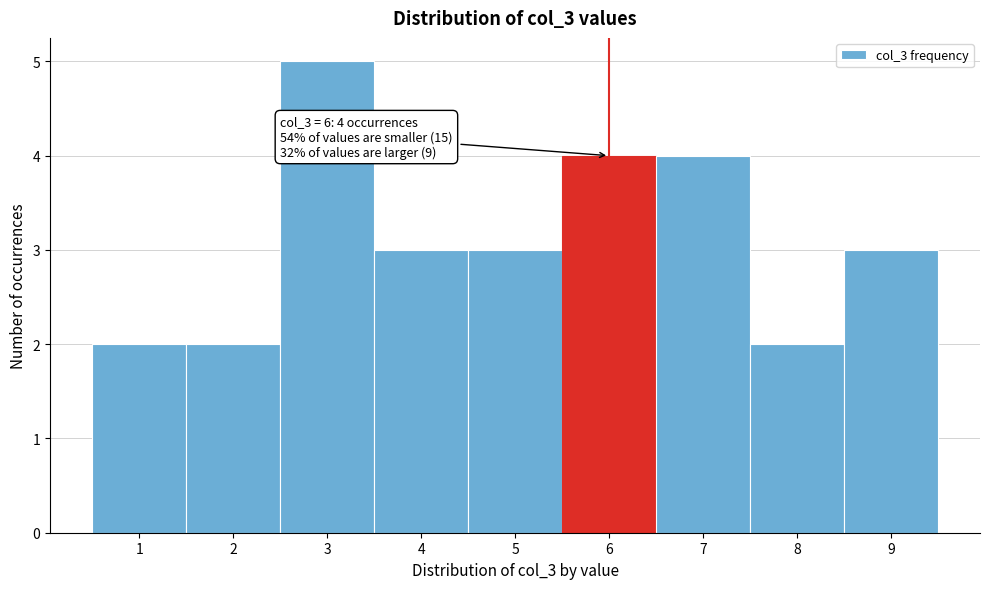

Over which range of the x-axis is the bar tallest?

2.5 to 3.5